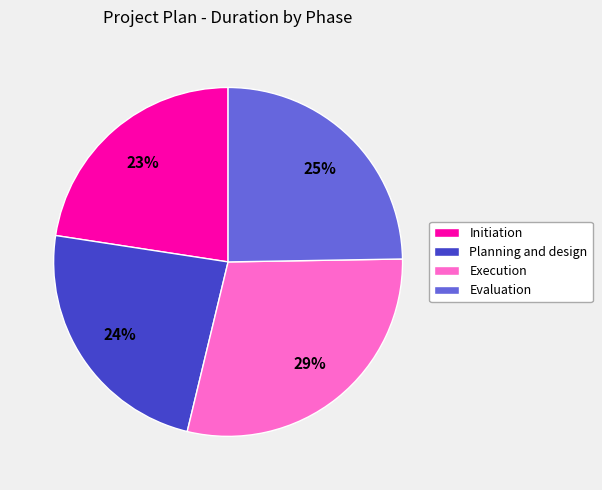

Approximately how many times larger is the value at Evaluation compared to Initiation?

1.1